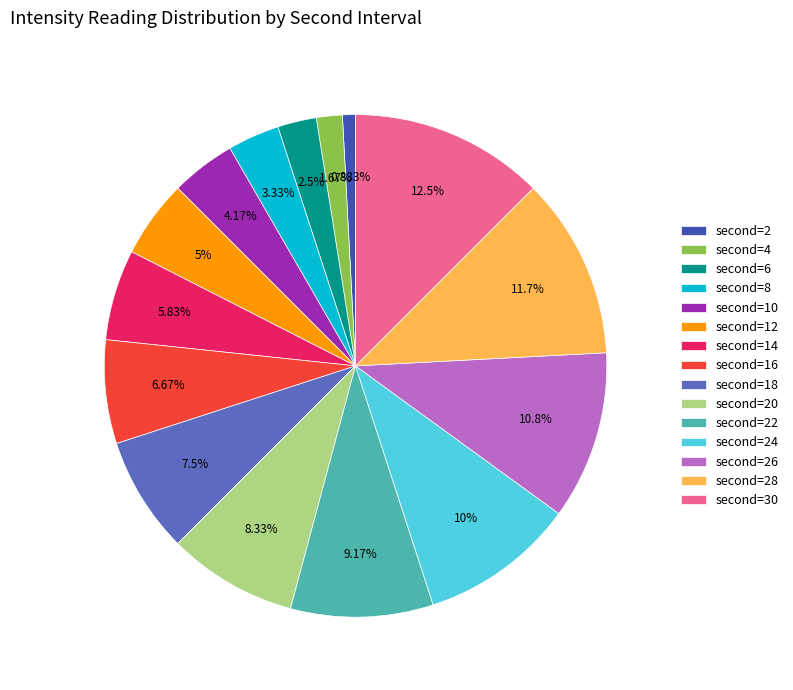

How many segments does this pie chart have?

15